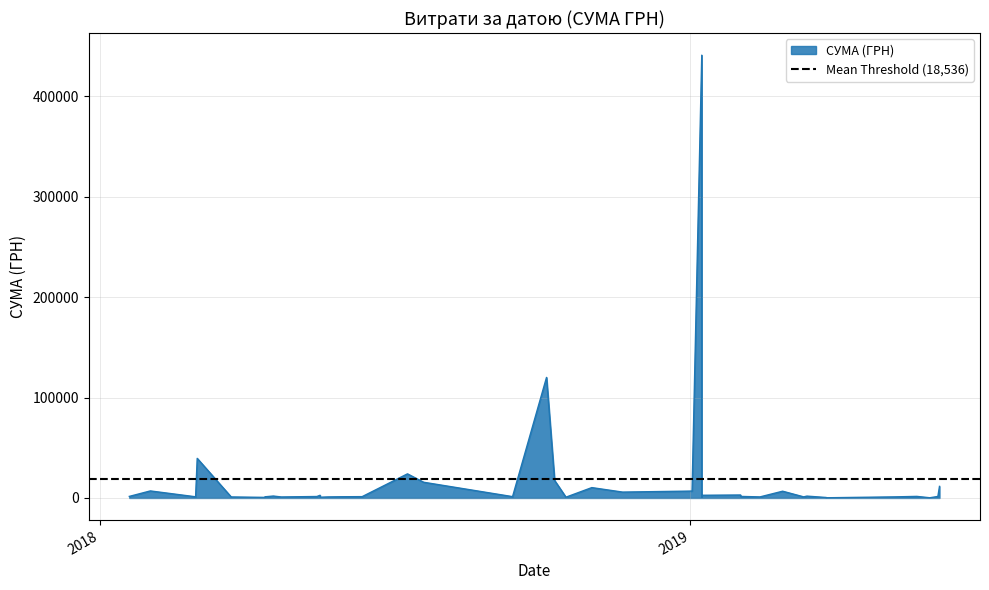

The value at 27.02.2019 is 1605.3. True or false?

False